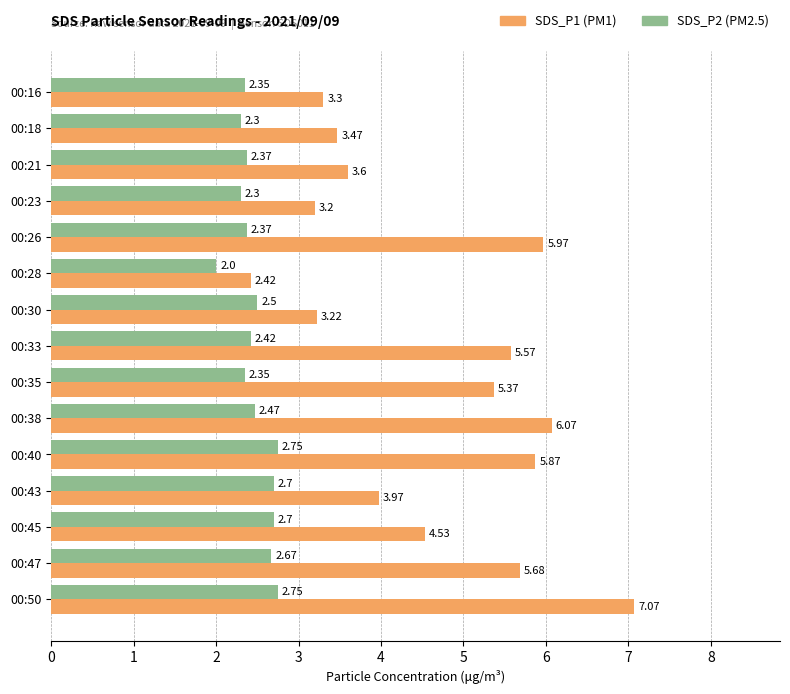

What is the total value across all series at 00:18?

5.8